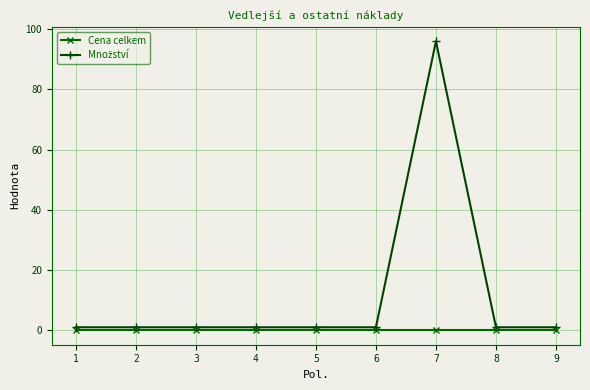

The Cena celkem series shows 0 at 7. True or false?

True